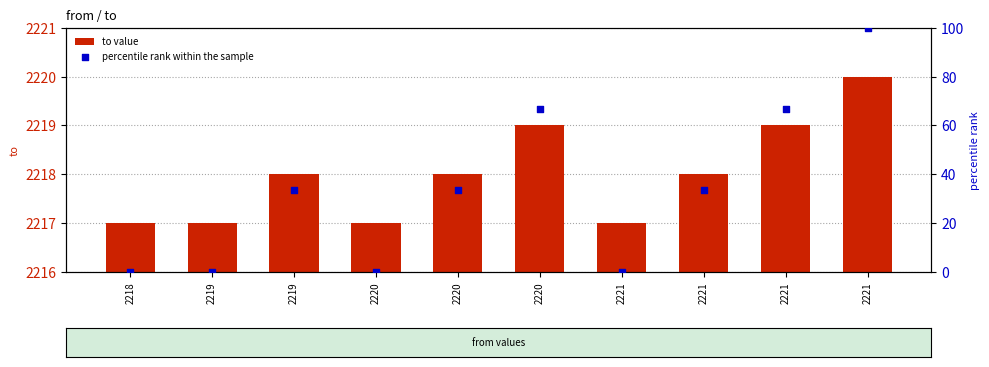

Which series has the widest spread of Y values?

percentile rank within the sample